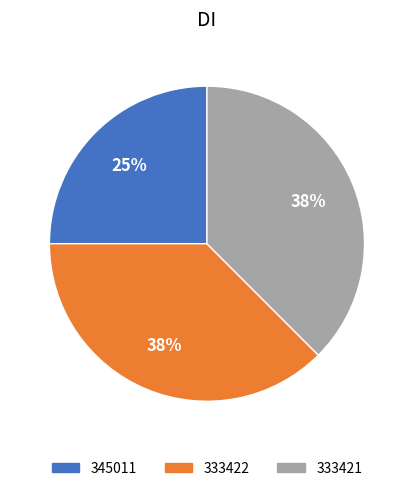

What is the ratio of the value at 345011 to the value at 333421?

0.7